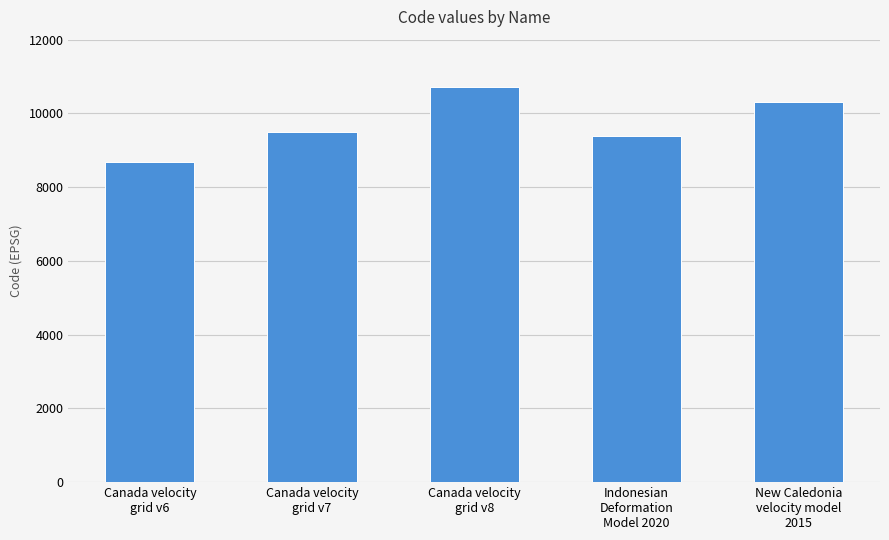

What is the sum of all values?

48564